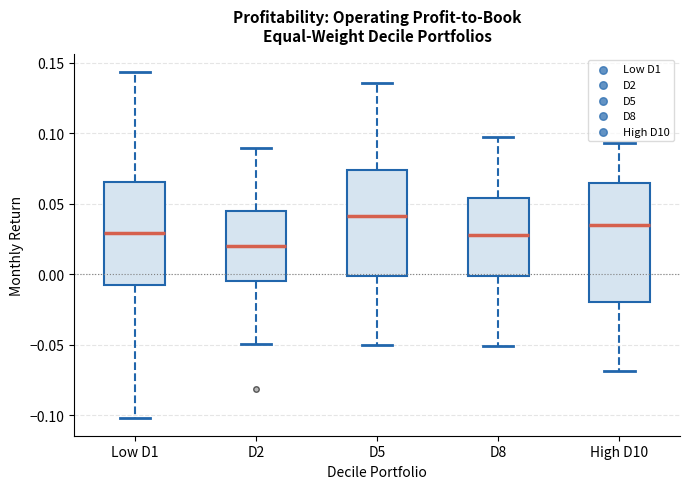

Where does the lower whisker of the box for D5 end on the y-axis? The values are not printed on the chart, so give them approximately, as read against the axis.

-0.050